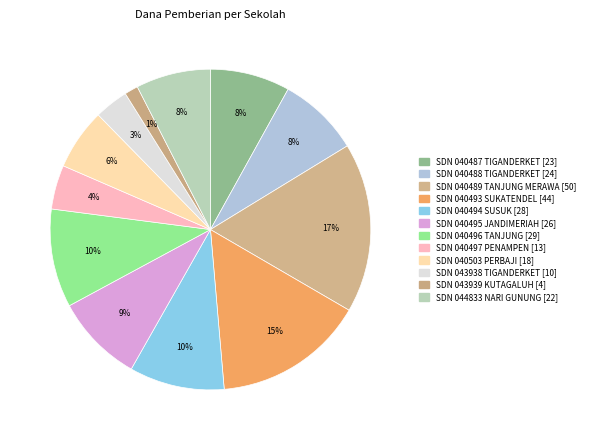

Count the number of slices in the pie.

12